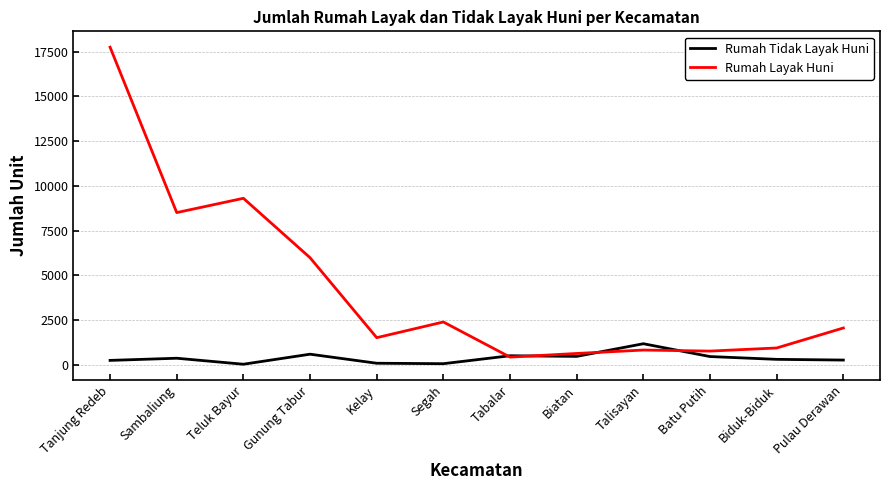

What is the maximum value for Rumah Layak Huni?

17757